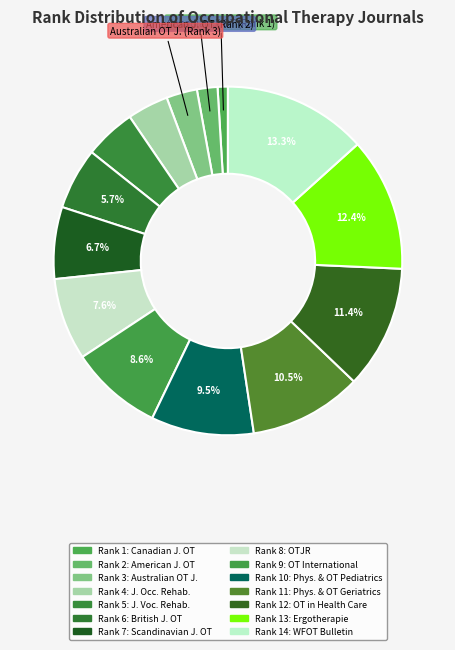

Count the number of slices in the pie.

14